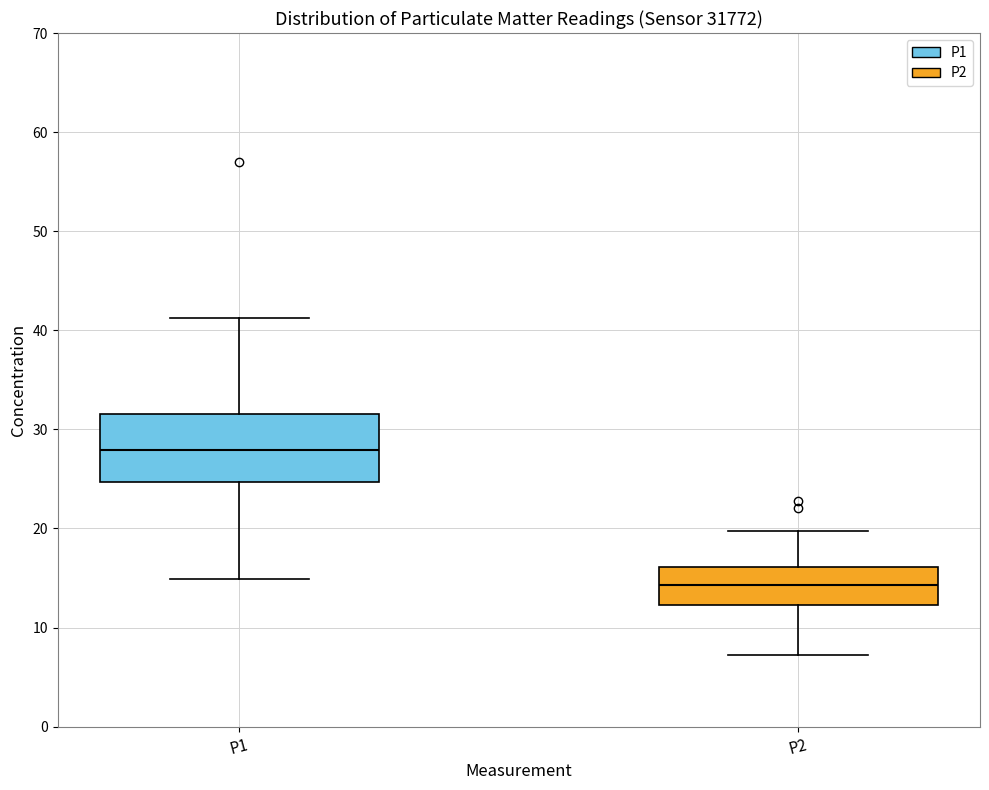

Reading left to right, transcribe this box plot: for each box, give where its median line is, the range the box spans, and where its two whiskers end, as read against the y-axis. The values are not printed on the chart, so give them approximately, as read against the axis.

P1: median 28, box 25 to 32, whiskers 15 to 41
P2: median 14, box 12 to 16, whiskers 7 to 20